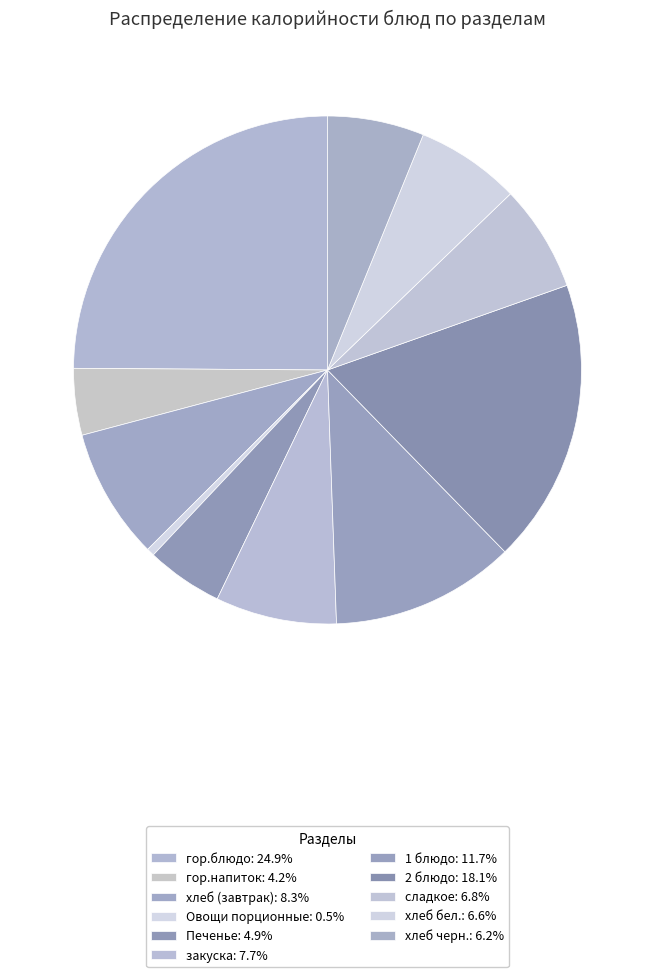

Is it true that хлеб (завтрак) is 8% of the pie?

True